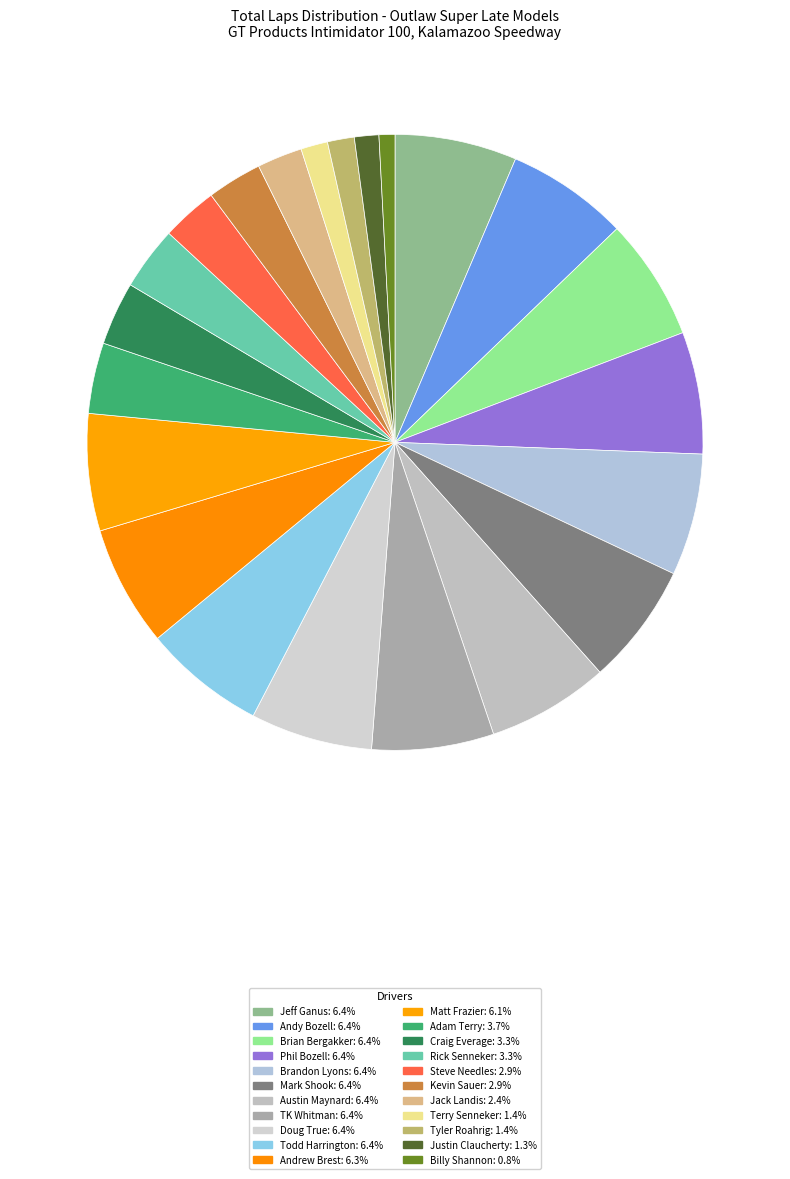

What percentage is the Matt Frazier slice, to the nearest percent?

6%